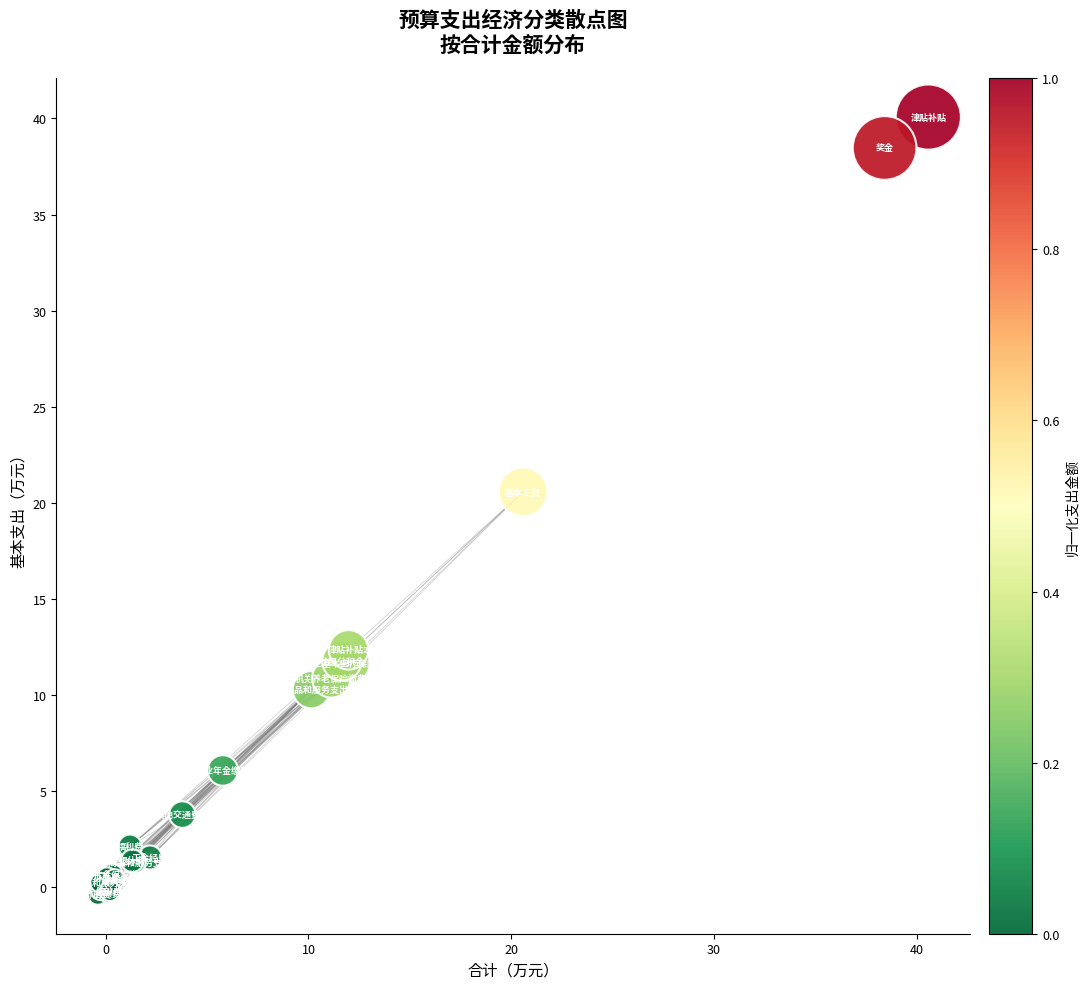

What Y value in the scatter plot is closest to 19?

20.6